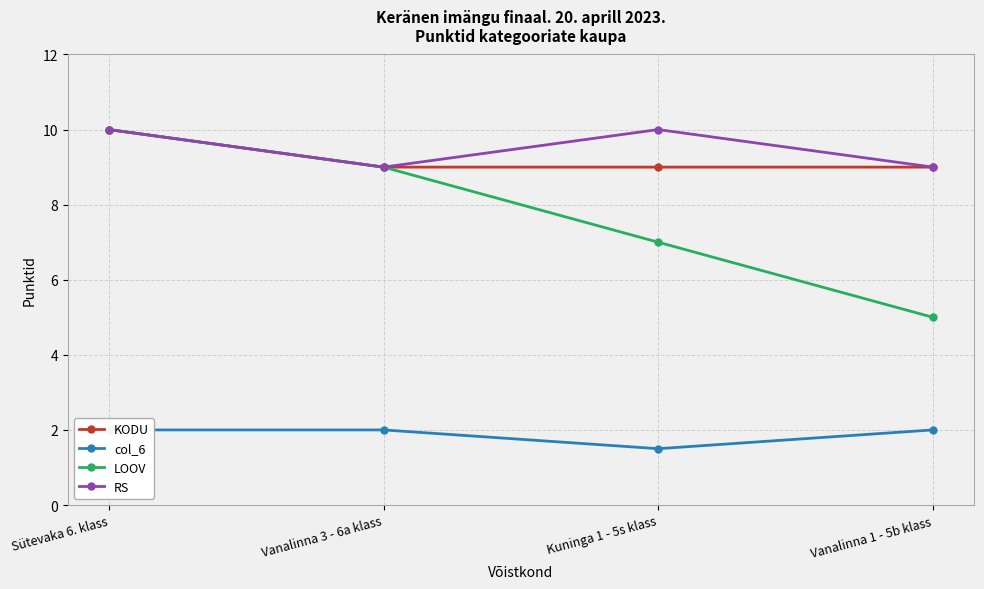

Count the number of categories in the chart.

4